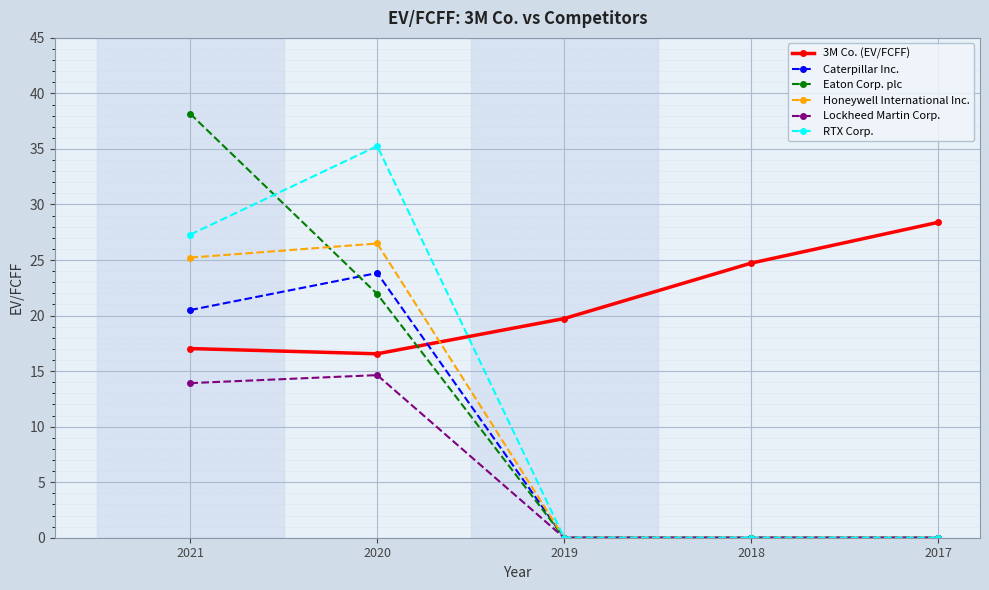

Reading right to left, extract all data points from this chart.

3M Co. (EV/FCFF): 28.4	24.7	19.7	16.6	17.0
Caterpillar Inc.: 0.0	0.0	0.0	23.8	20.5
Eaton Corp. plc: 0.0	0.0	0.0	21.9	38.2
Honeywell International Inc.: 0.0	0.0	0.0	26.5	25.2
Lockheed Martin Corp.: 0.0	0.0	0.0	14.6	13.9
RTX Corp.: 0.0	0.0	0.0	35.3	27.3